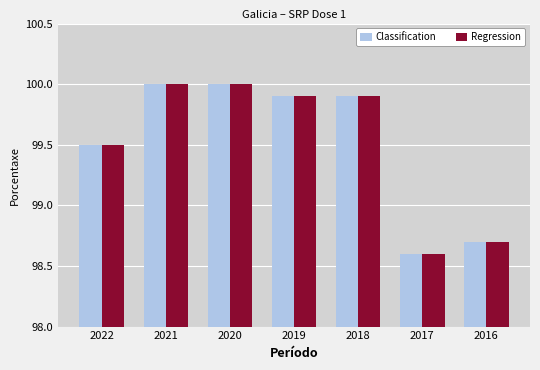

At which category does the chart reach its minimum across all series?

2017